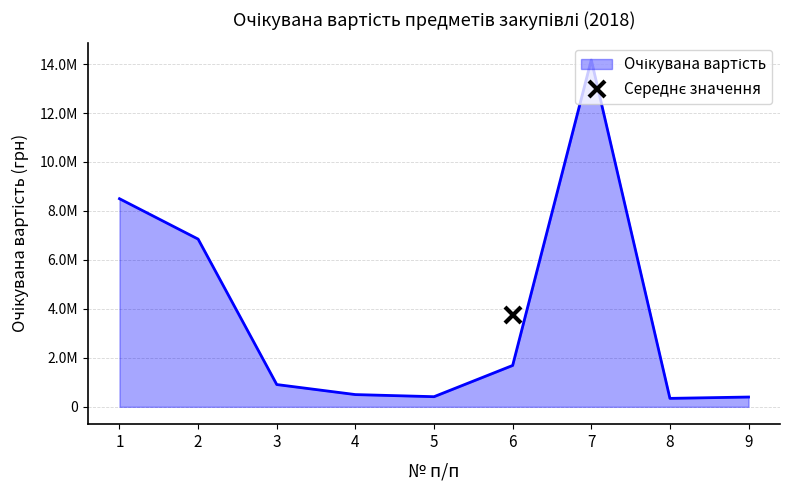

Rank the categories by value from lowest to highest.

8, 9, 5, 4, 3, 6, 2, 1, 7